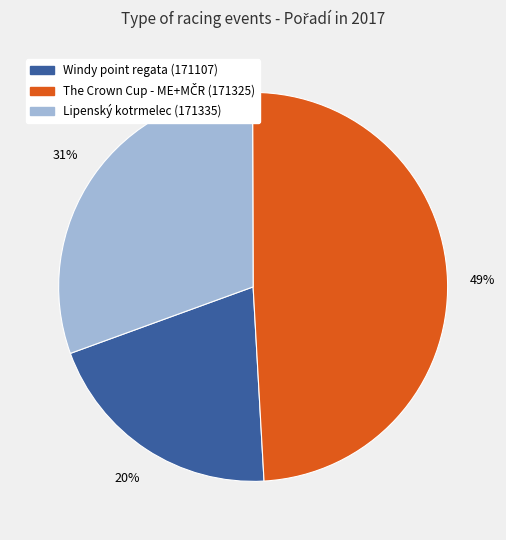

To the nearest percent, what percentage of the pie is Lipenský kotrmelec (171335)?

31%